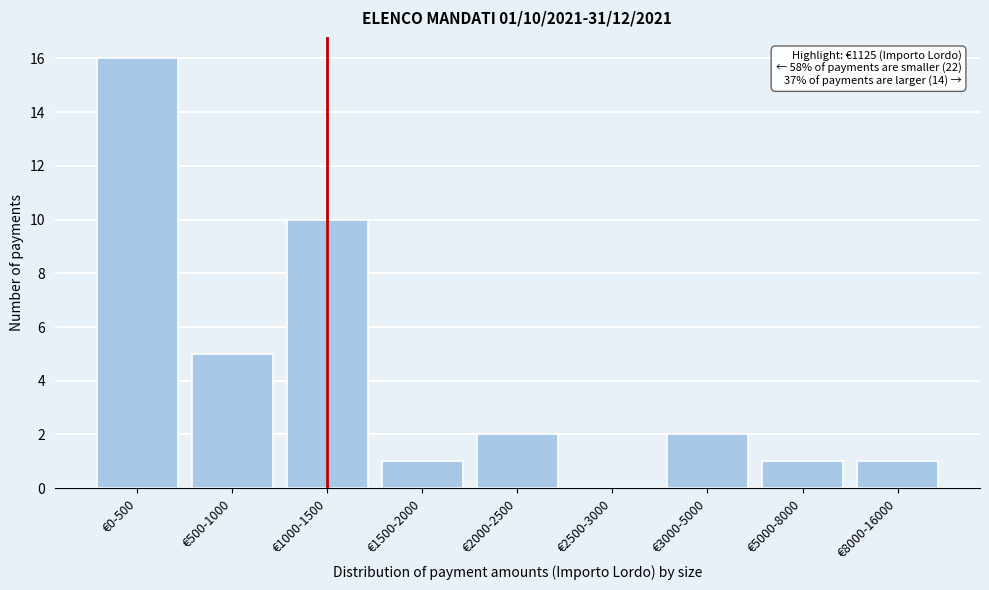

Reading left to right, what are all the values shown in this chart?

€0-500=16	€500-1000=5	€1000-1500=10	€1500-2000=1	€2000-2500=2	€2500-3000=0	€3000-5000=2	€5000-8000=1	€8000-16000=1